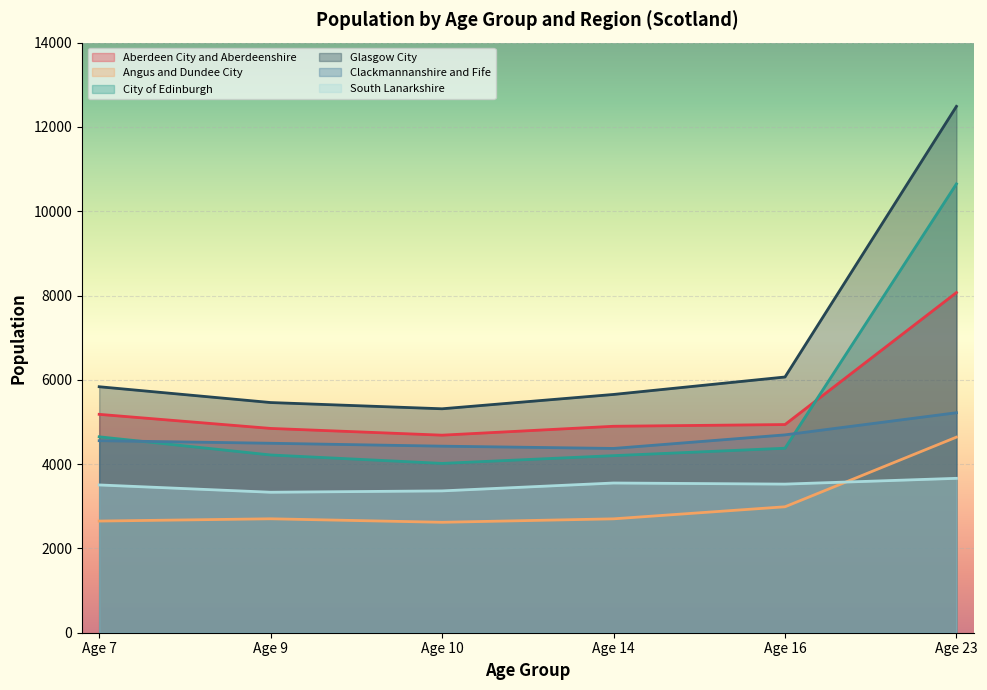

Count the number of categories in the chart.

6